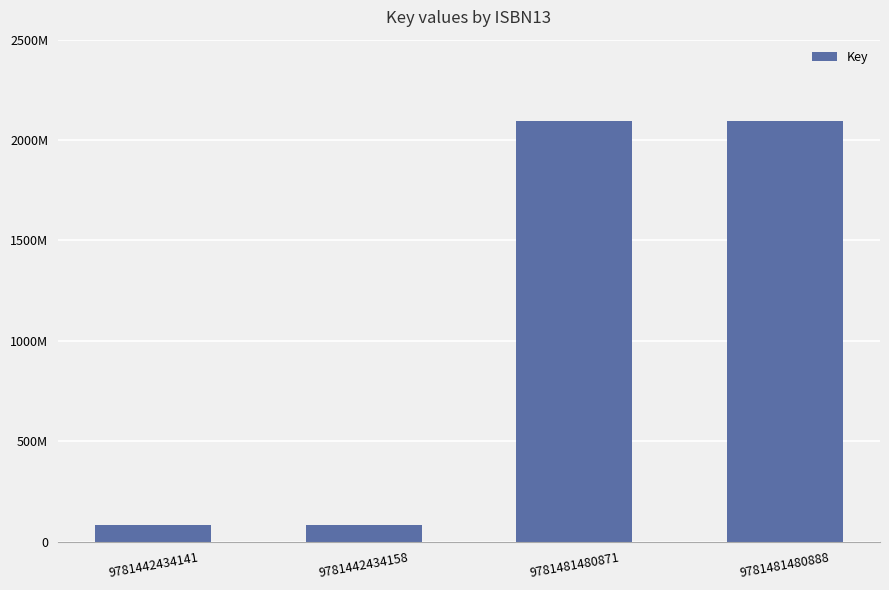

Are the bars horizontal?

No